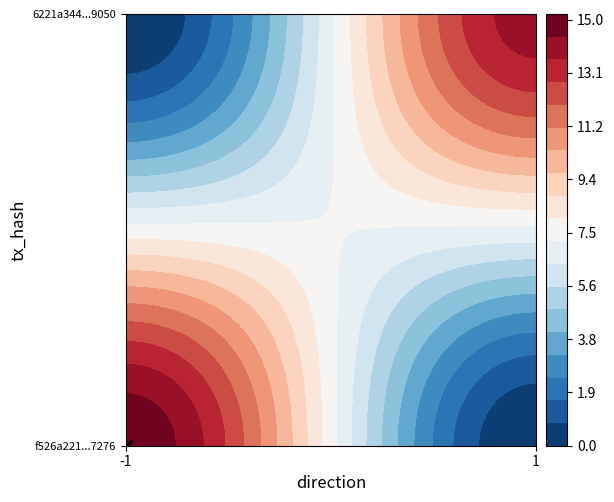

Count the 6221a344ad8fca506dfb4bc099b2bbd08299050 values in the range 1 to 14.

2